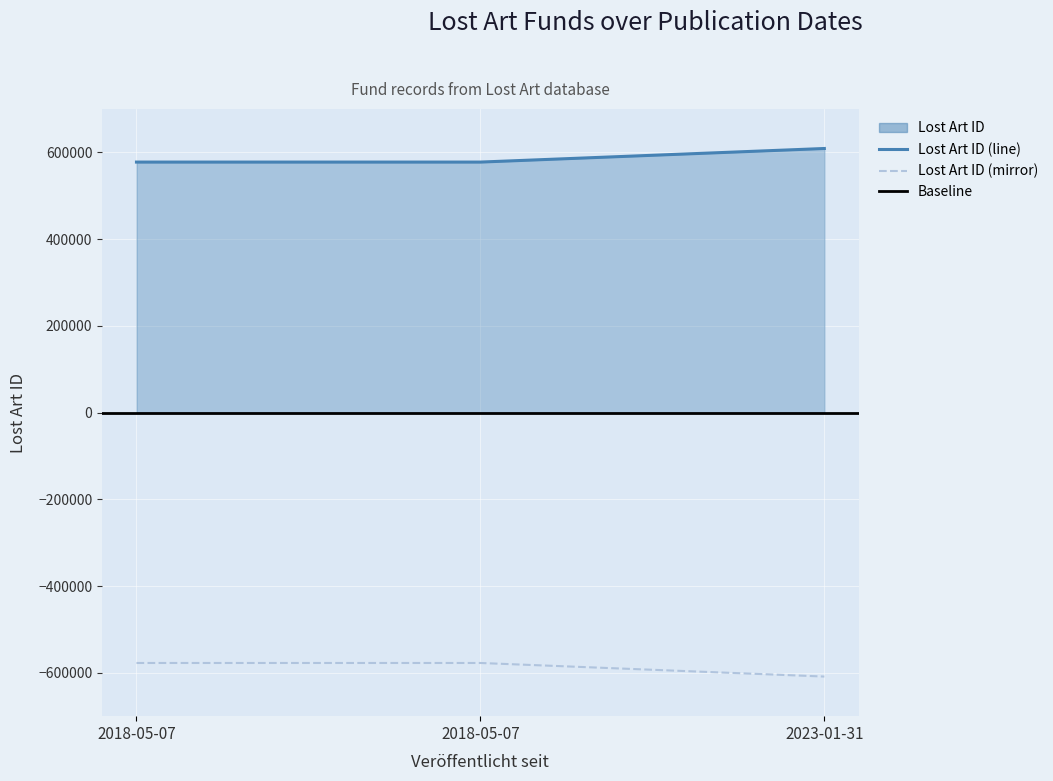

True or false: the data shows 993072 at 2018-05-07.

False